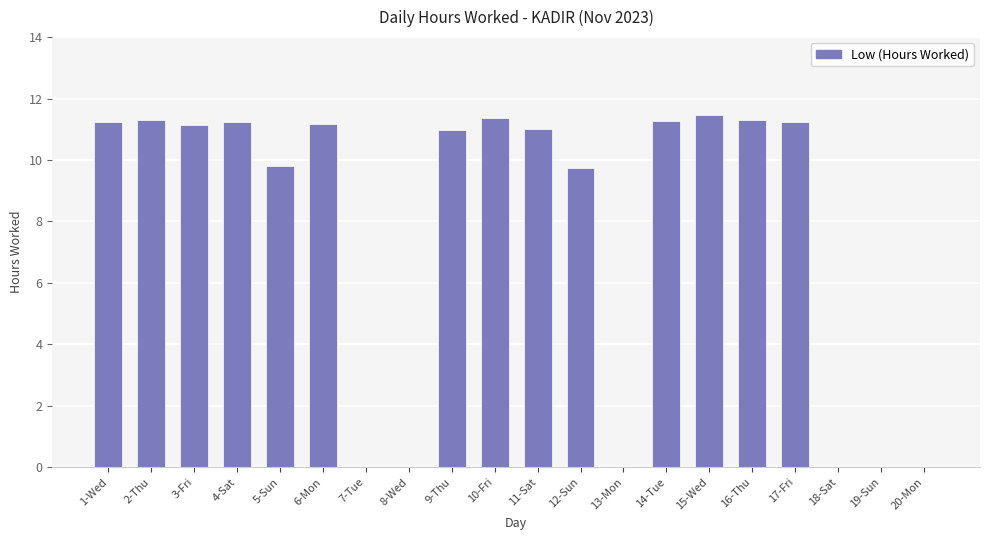

Does the chart contain stacked bars?

No